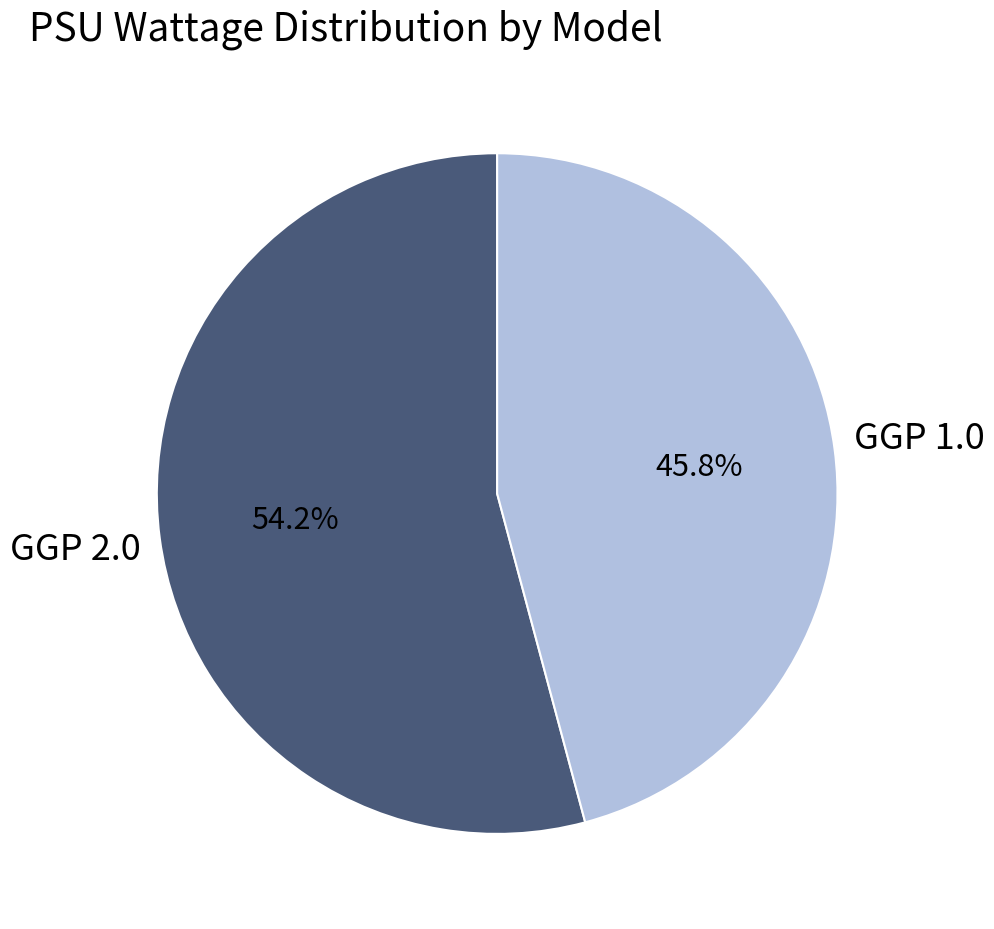

Is there any slice that represents more than half of the pie?

Yes